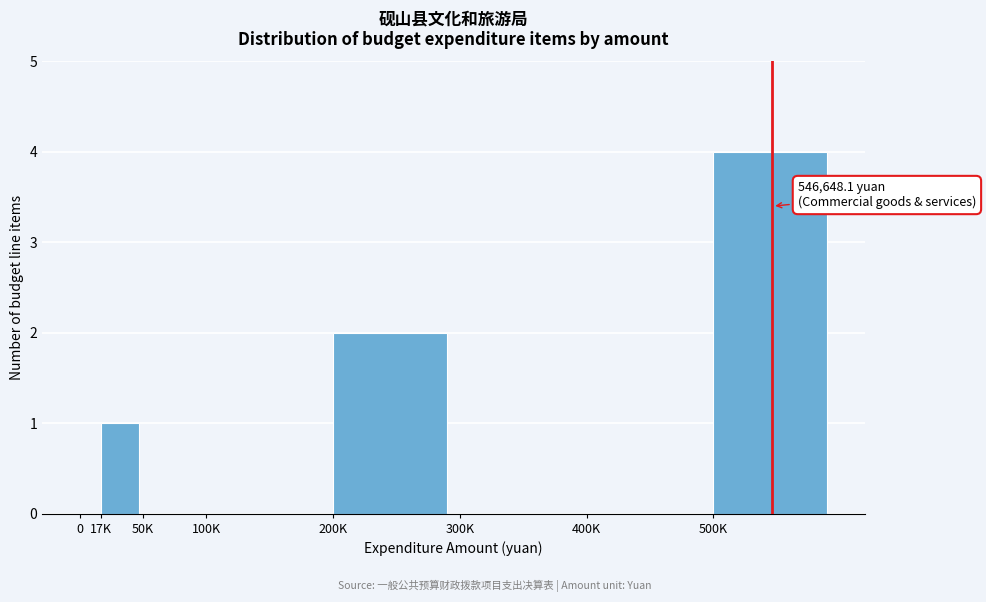

Reading right to left, list all the values displayed in this chart.

500K=4	400K=0	300K=0	200K=2	100K=0	50K=0	17K=1	0=0